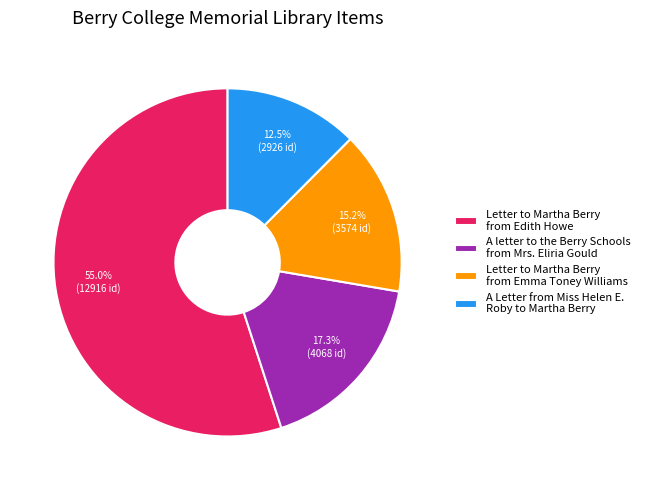

To the nearest percent, what percentage of the pie is A letter to the Berry Schools from Mrs. Eliria Gould?

17%